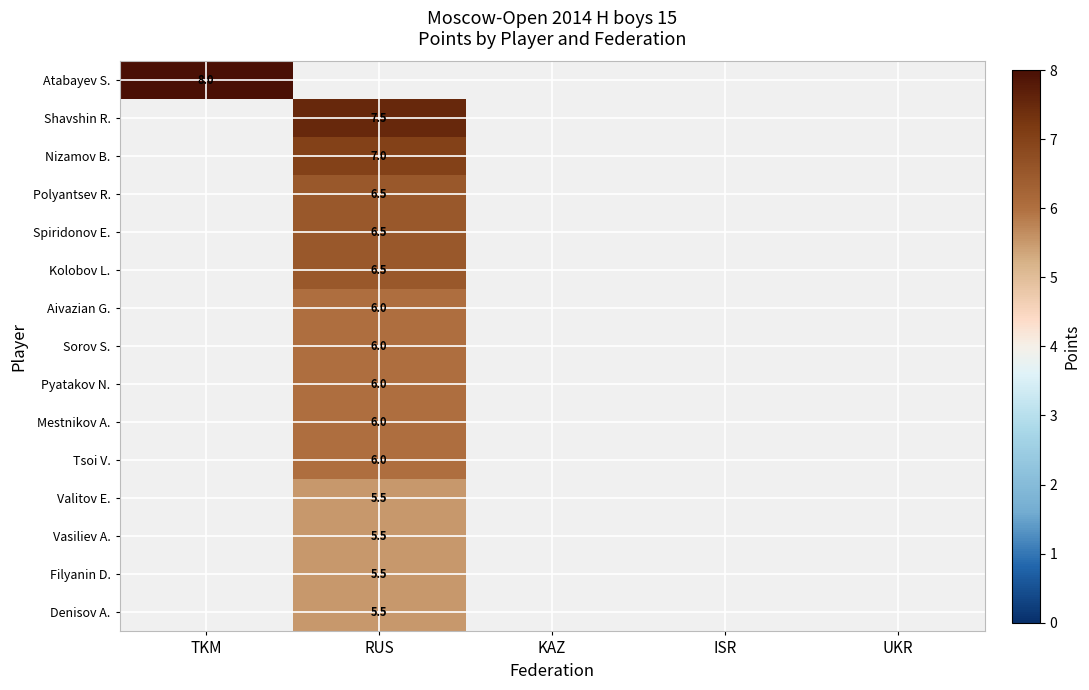

The value of Filyanin D. at RUS is 2.5. True or false?

False